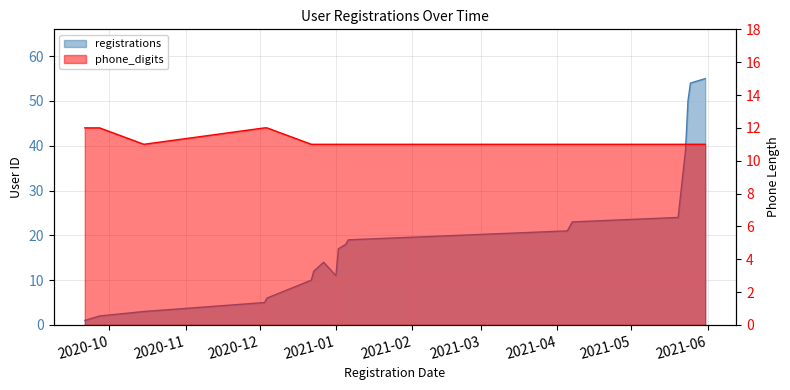

At which category does registrations reach its first local valley?

2021-01